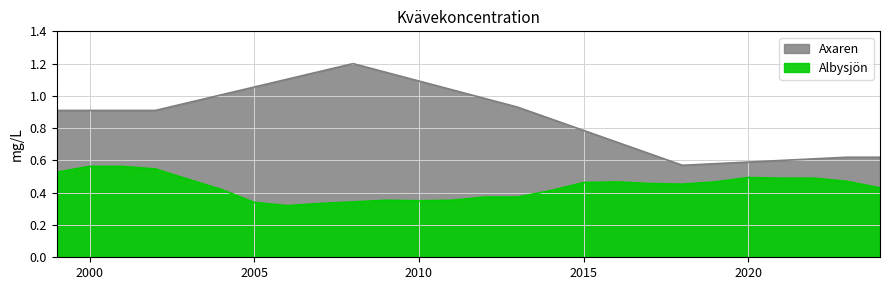

What is the sum of all values?

11.3